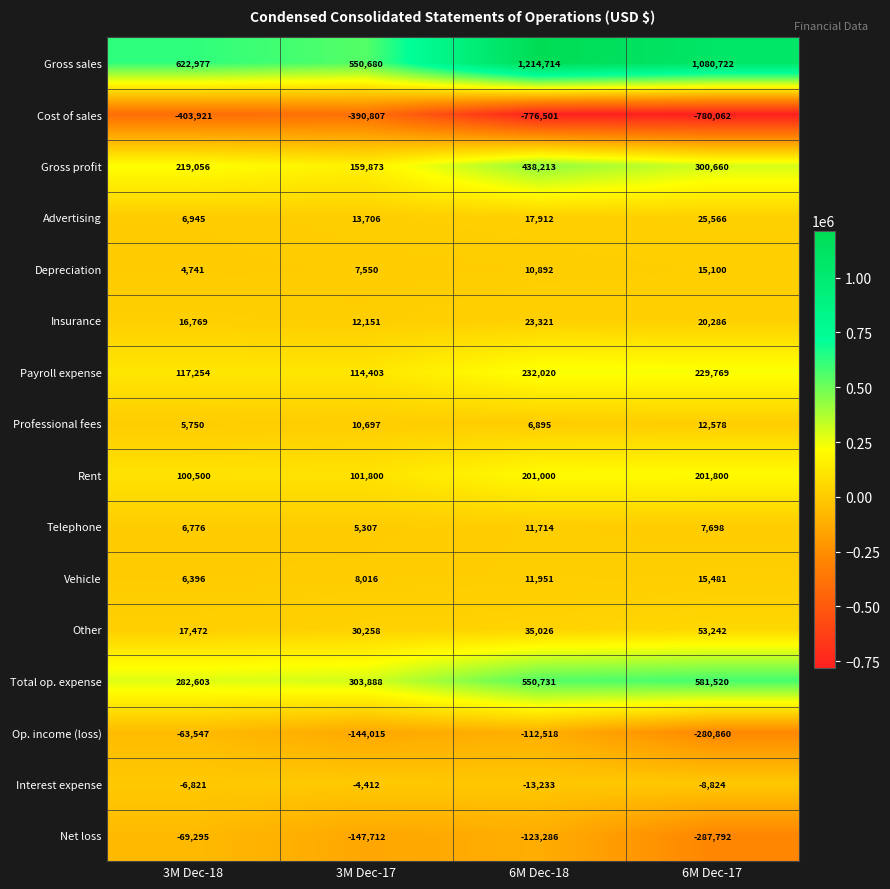

At which category is the sum across all series the highest?

6M Dec-18